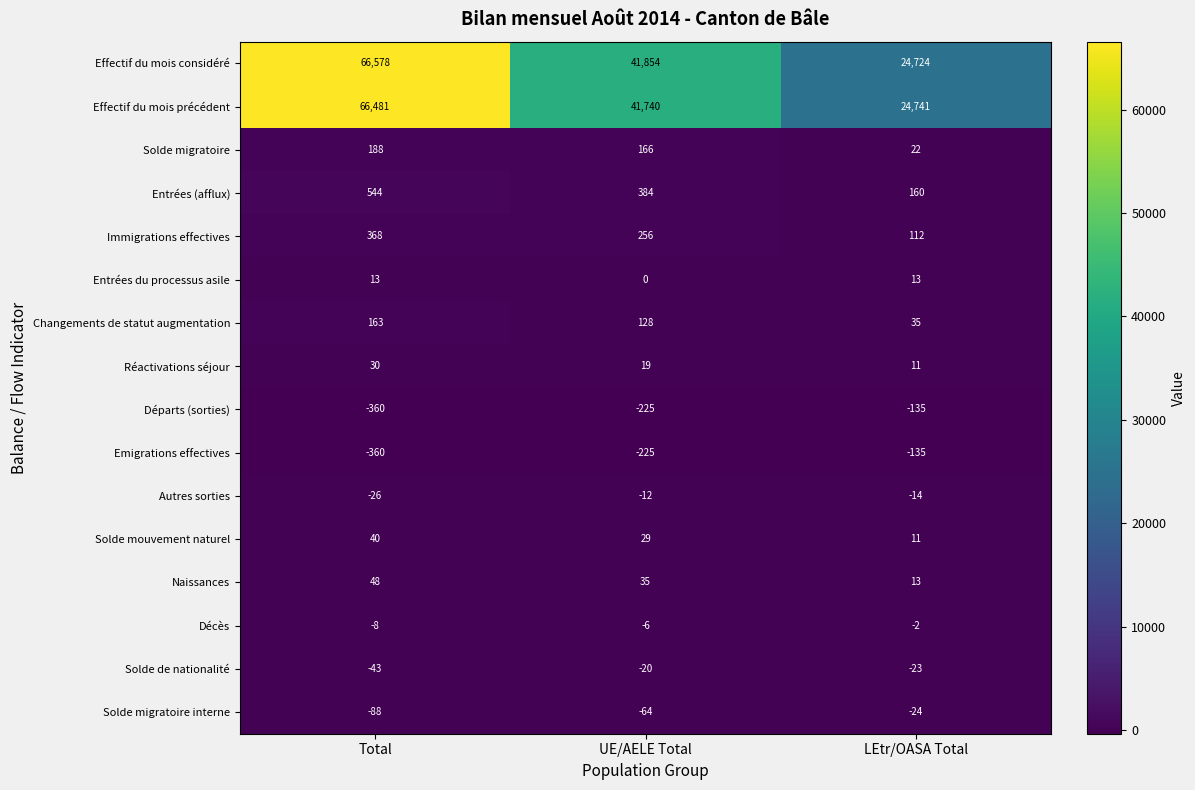

What is the maximum value for Naissances?

48